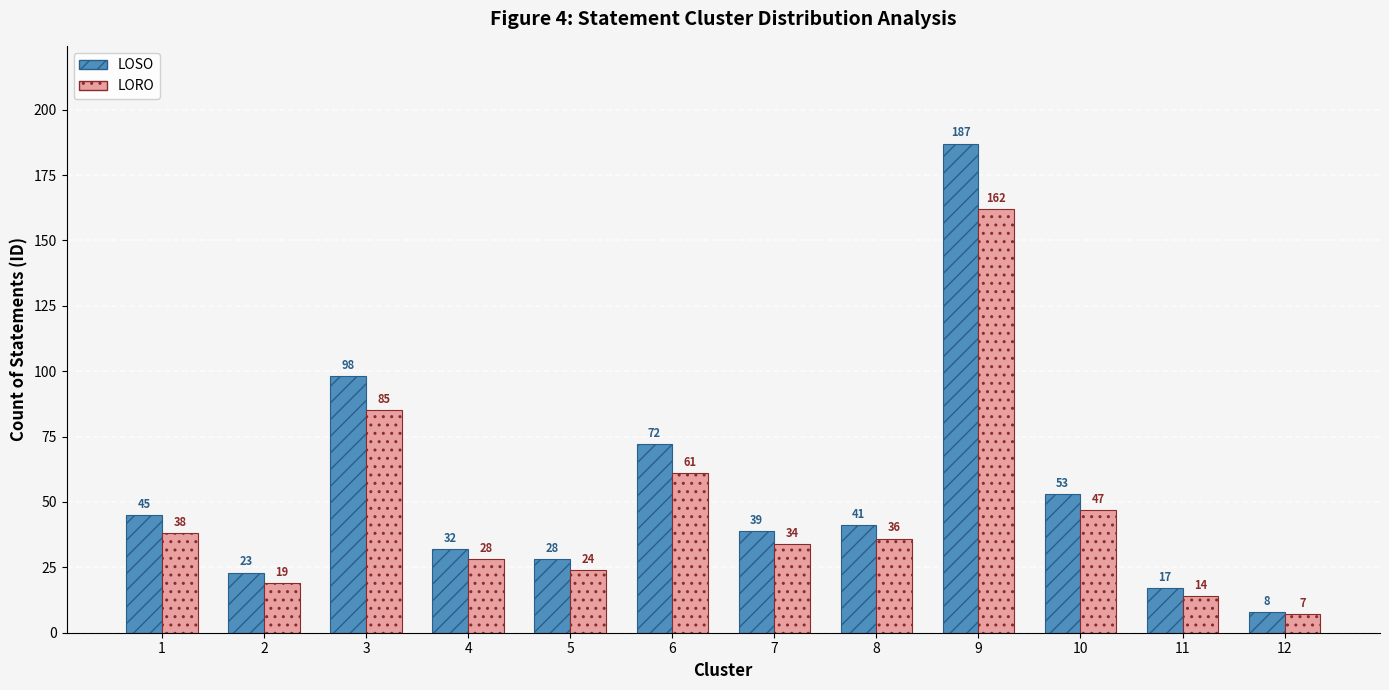

At which label does LORO reach its minimum?

12